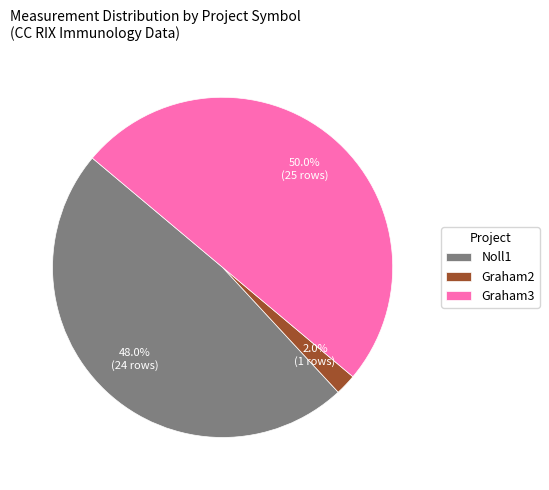

Rank the categories by value from lowest to highest.

Graham2, Noll1, Graham3